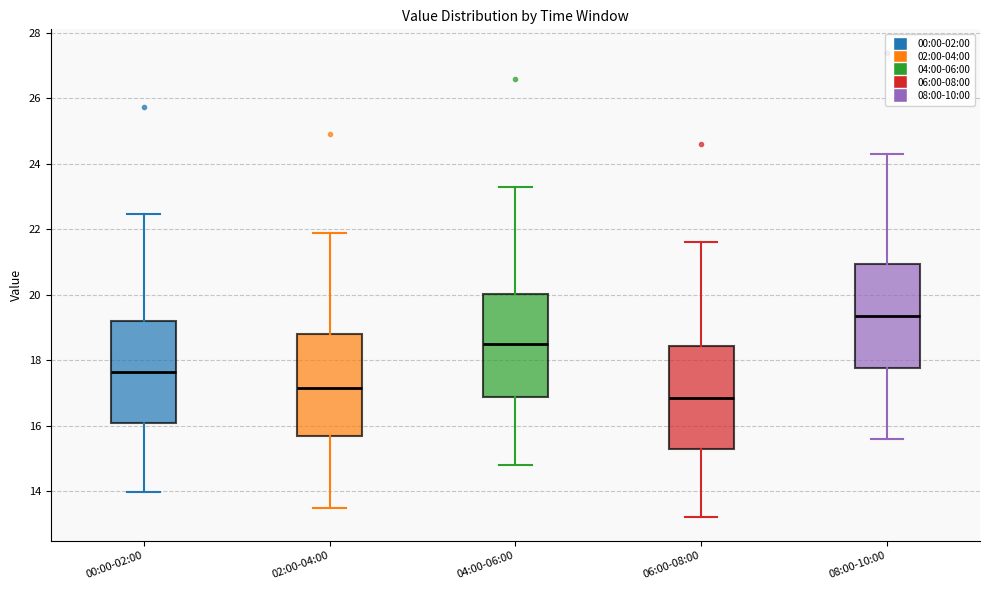

Where does the upper whisker of the box for 00:00-02:00 end on the y-axis? The values are not printed on the chart, so give them approximately, as read against the axis.

22.4